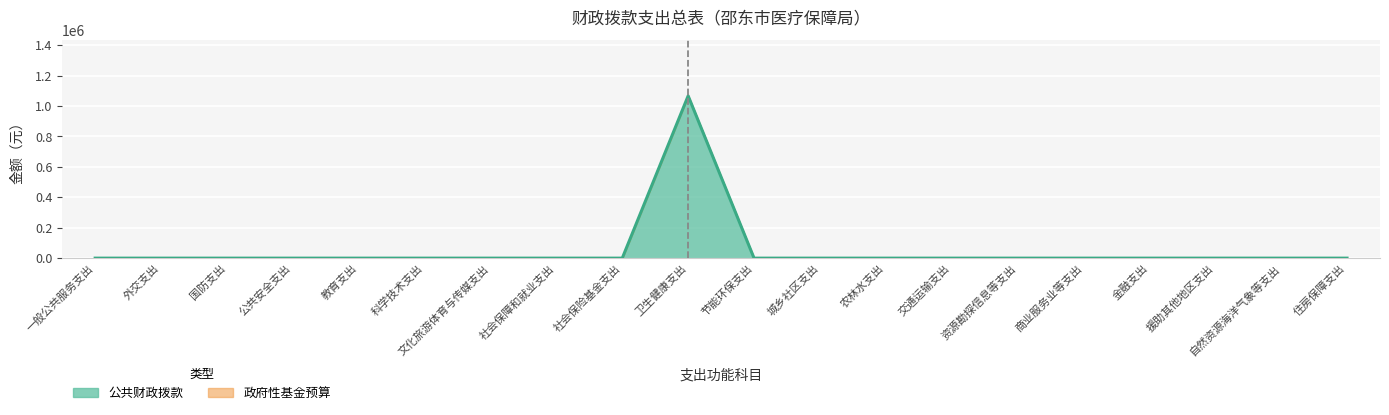

How many data points are above 0?

1